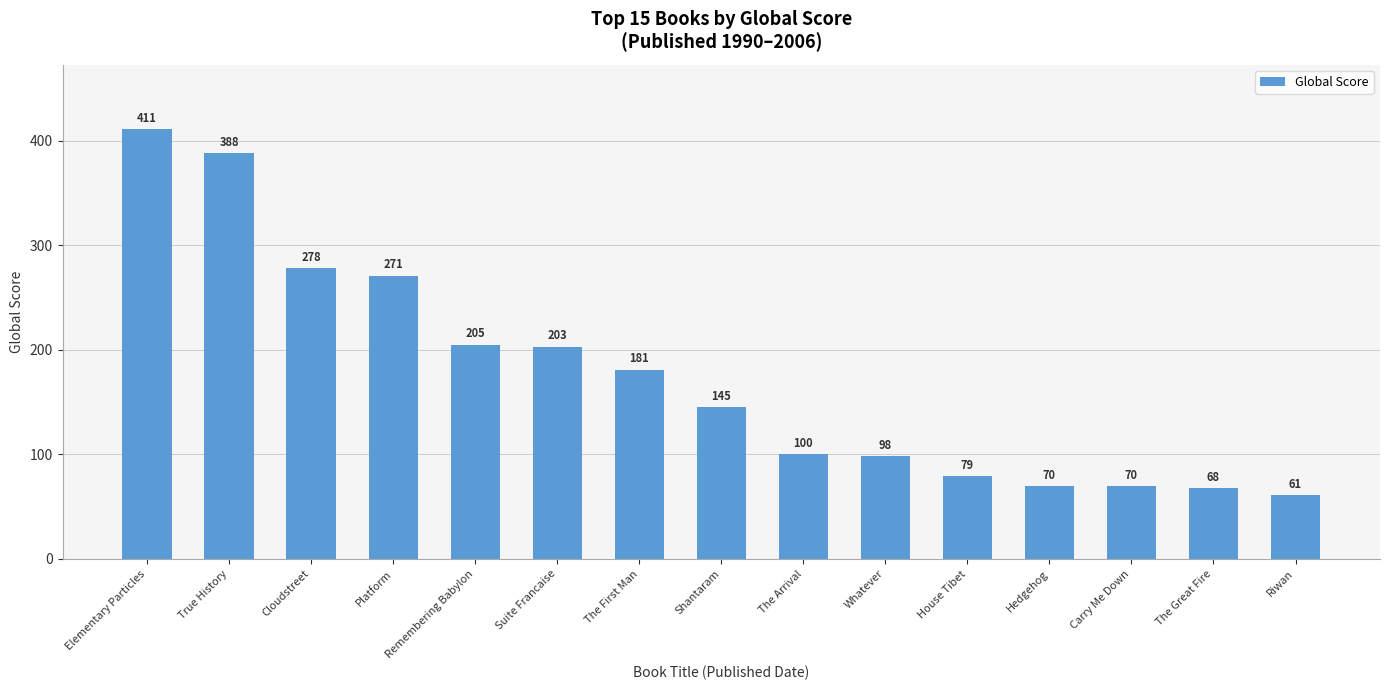

The value at Riwan is 102. True or false?

False